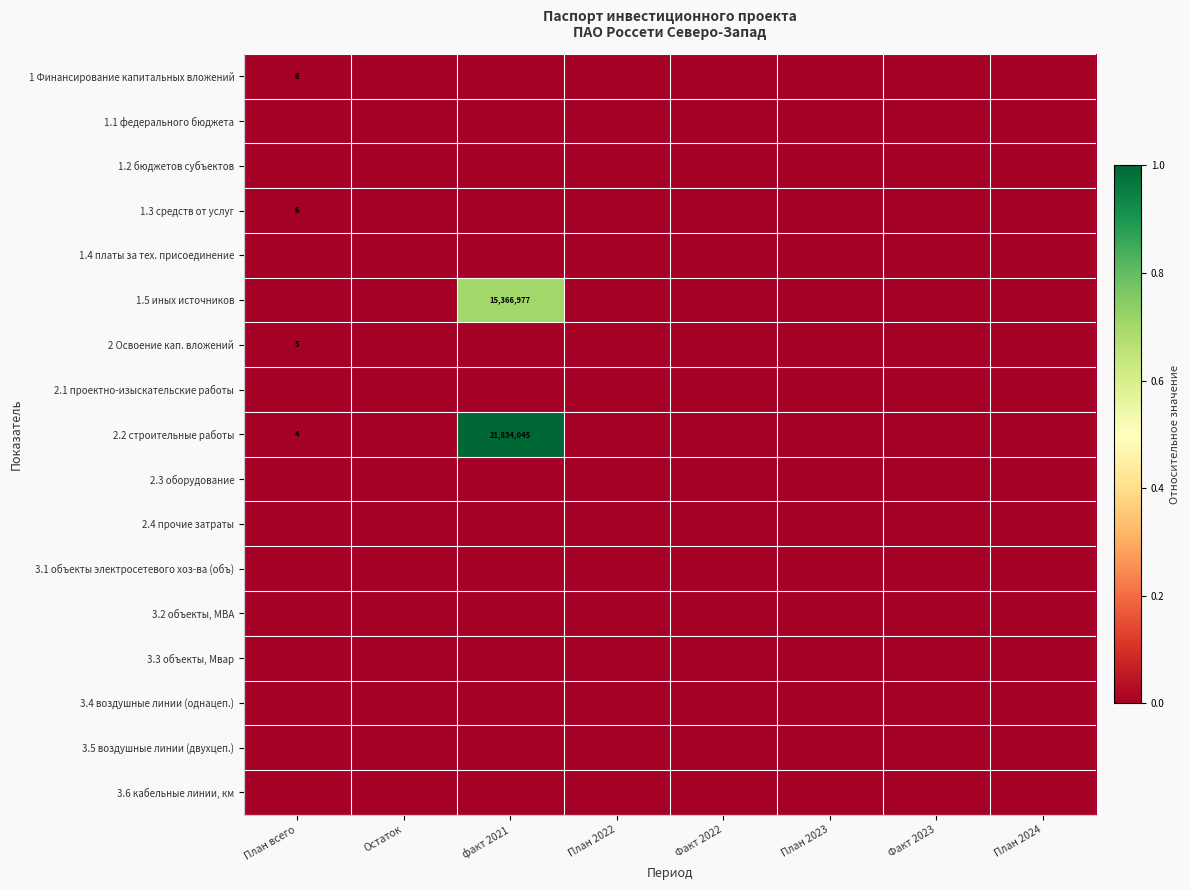

Which series has the largest total across all categories?

2.2 строительные работы